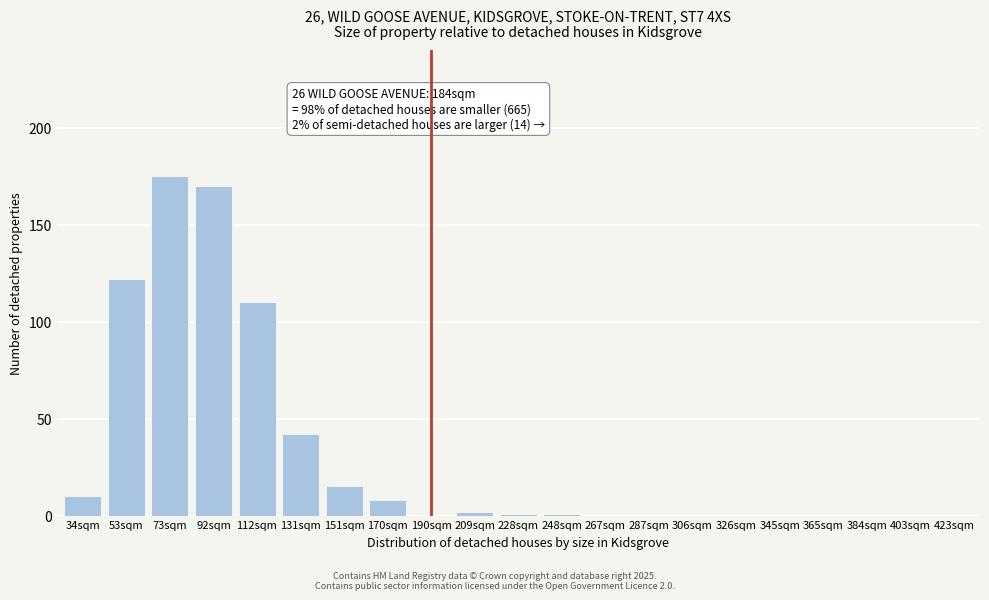

Reading left to right, what are all the values shown in this chart?

34sqm=10	53sqm=122	73sqm=175	92sqm=170	112sqm=110	131sqm=42	151sqm=15	170sqm=8	190sqm=0	209sqm=2	228sqm=1	248sqm=1	267sqm=0	287sqm=0	306sqm=0	326sqm=0	345sqm=0	365sqm=0	384sqm=0	403sqm=0	423sqm=0